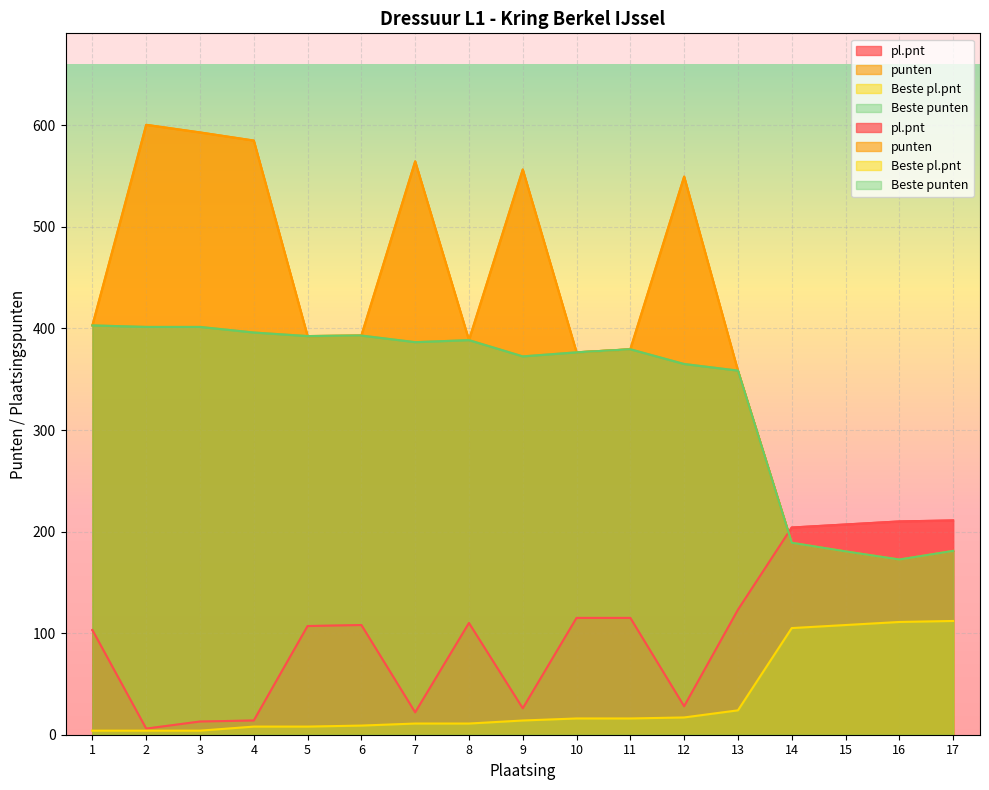

At how many categories does at least one series exceed 297?

13